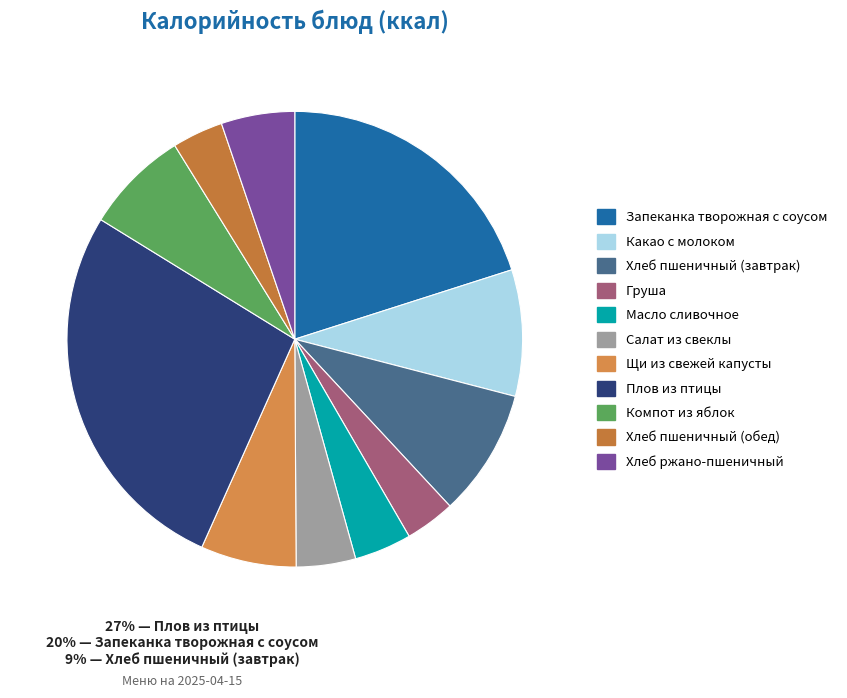

How many slices are in this pie chart?

11